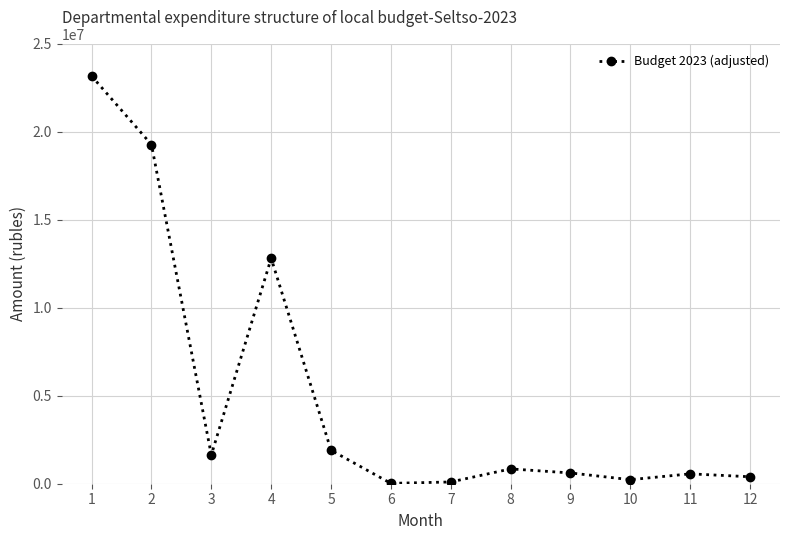

What is the approximate value at 8, to the nearest 50?

842500